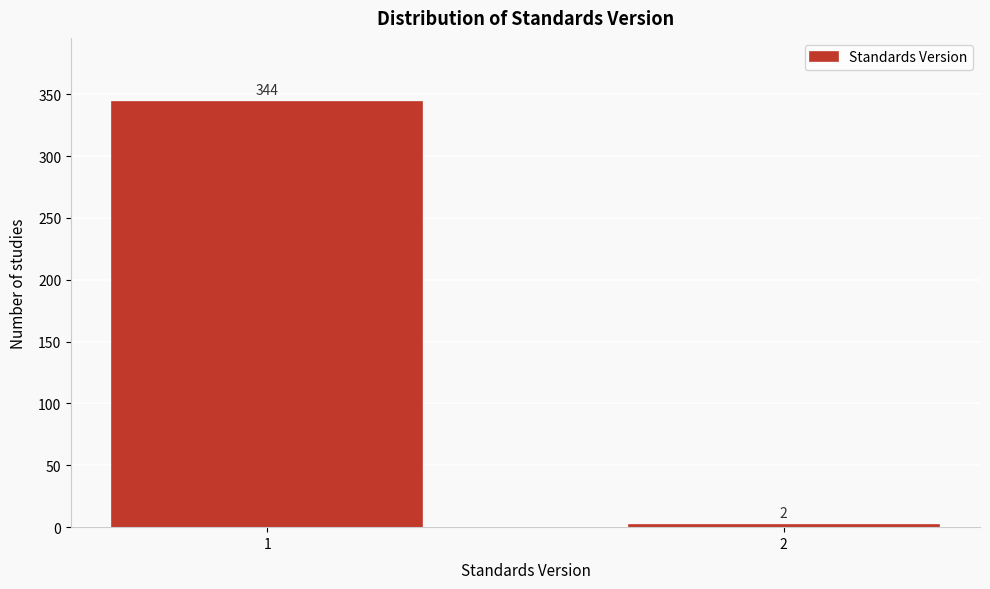

Reading left to right, extract all data points from this chart.

1=344	2=2